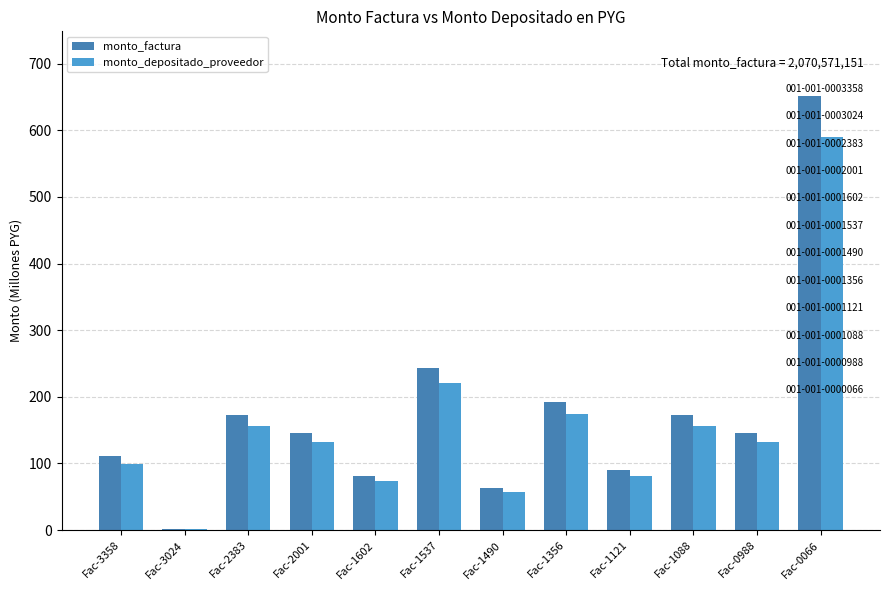

Is the value of monto_depositado_proveedor at Fac-1121 greater than the value of monto_factura at Fac-1088?

No